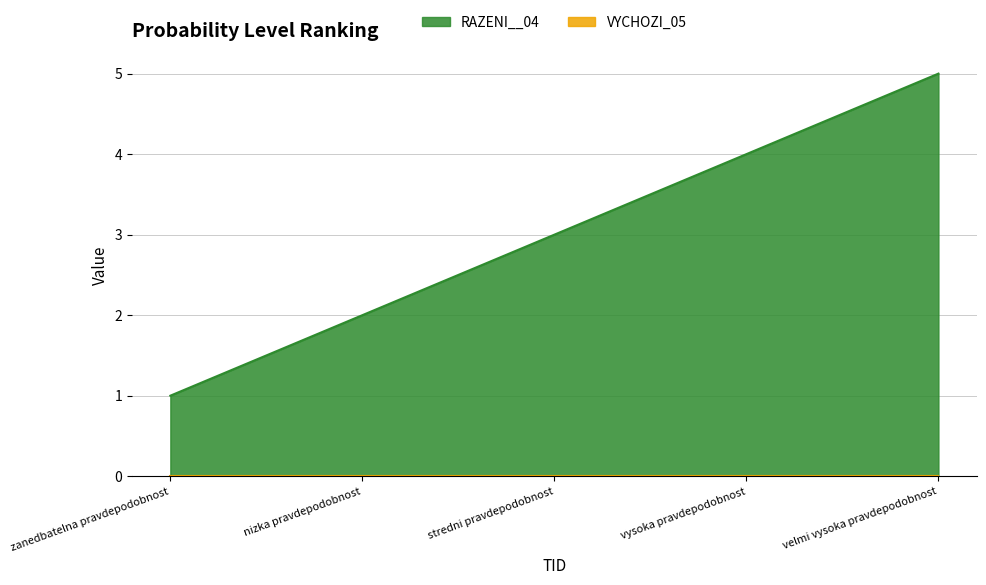

Rank the categories by RAZENI__04 value from lowest to highest.

zanedbatelna pravdepodobnost, nizka pravdepodobnost, stredni pravdepodobnost, vysoka pravdepodobnost, velmi vysoka pravdepodobnost